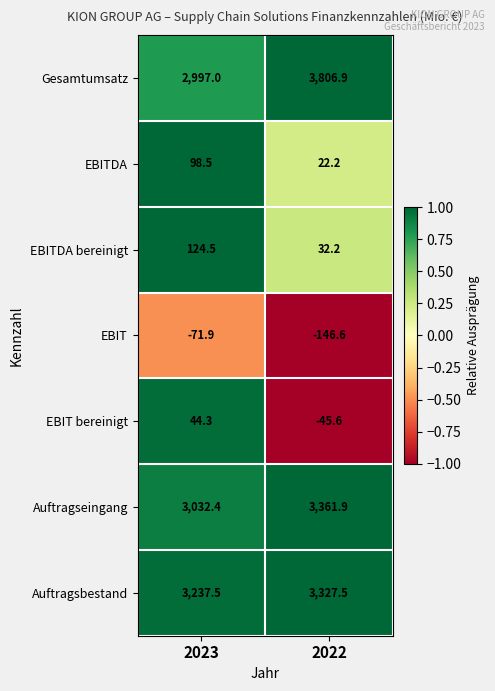

The value of EBITDA at 2022 is 22.2. True or false?

True